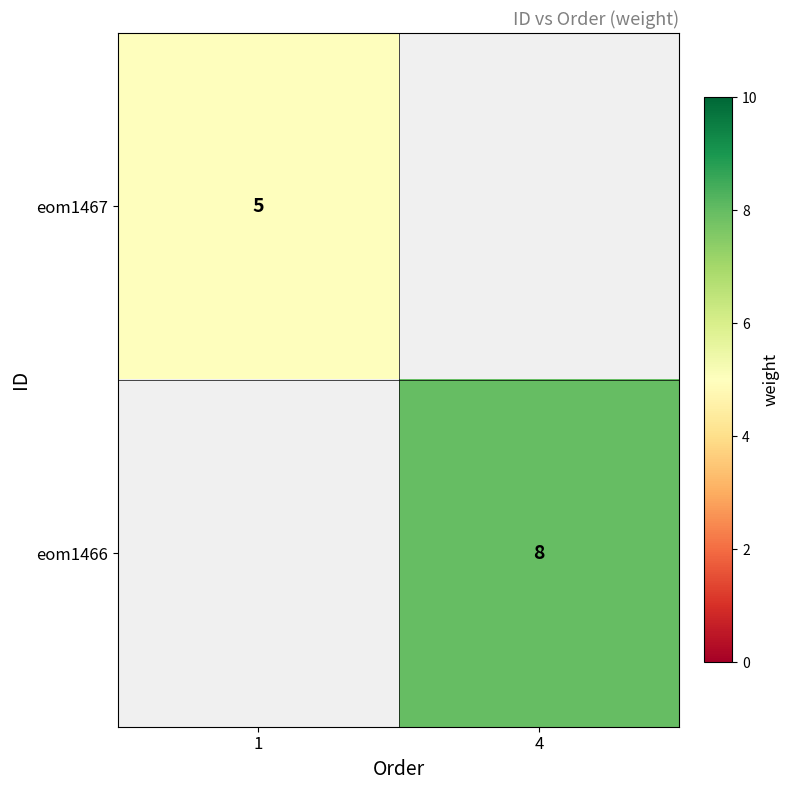

How many distinct data groups are displayed?

2